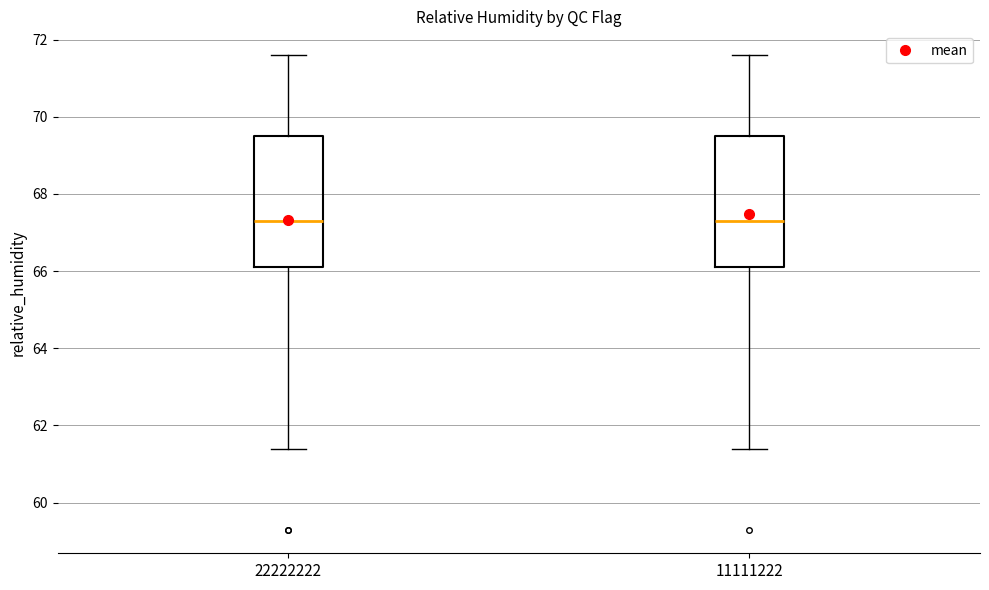

Where does the upper whisker of the box at x = 22222222 end on the y-axis? The values are not printed on the chart, so give them approximately, as read against the axis.

71.6